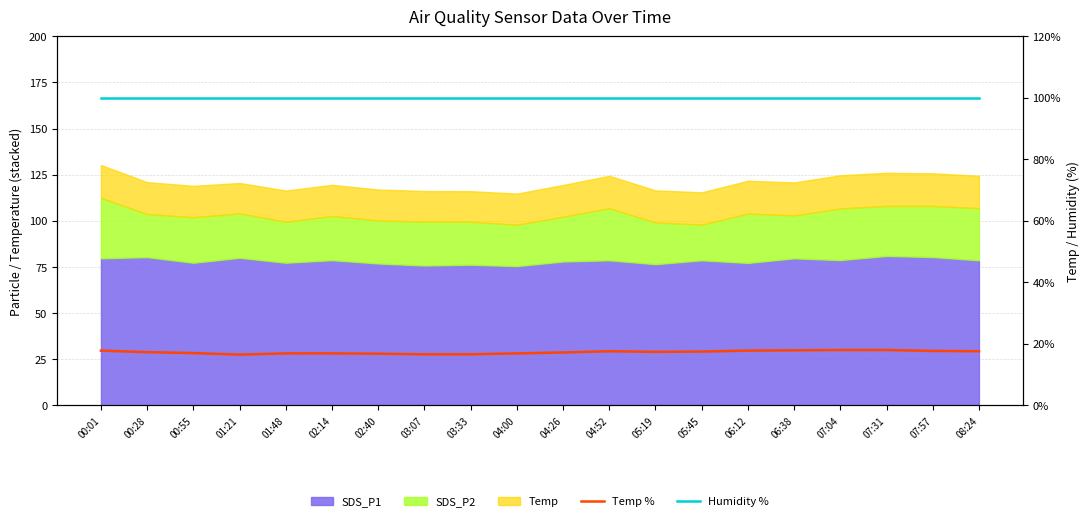

What is the maximum value for Humidity %?

99.9